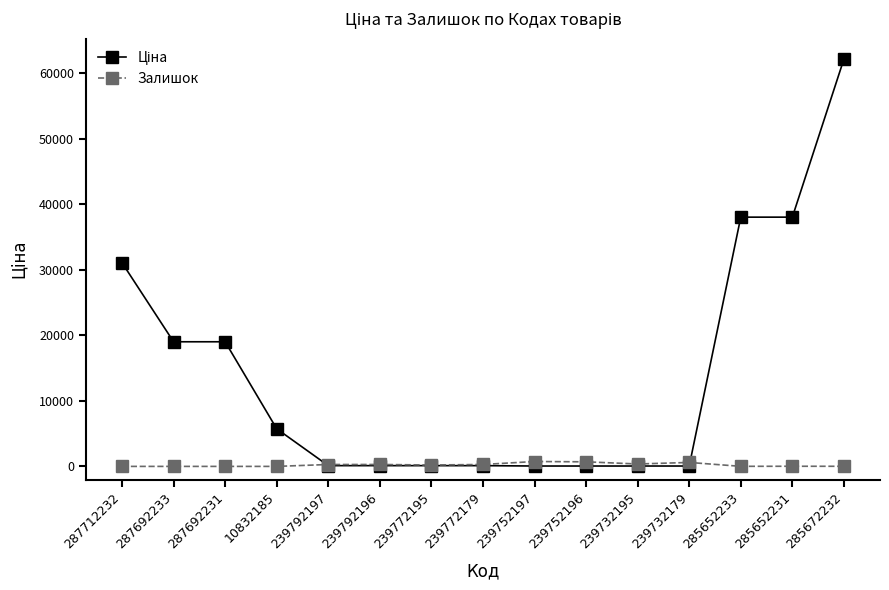

What position from the left is 285652231?

14